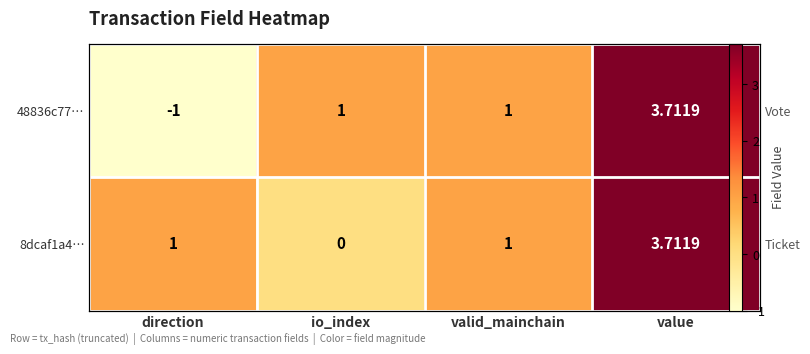

At which category is the sum across all series the highest?

value